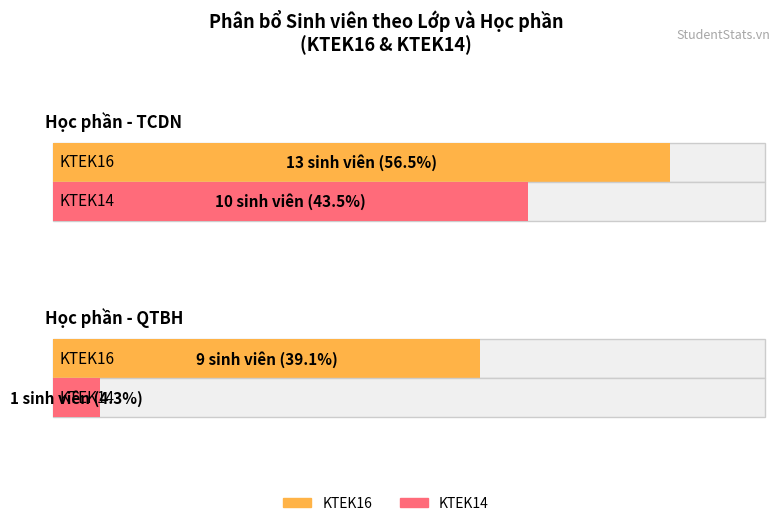

What is the difference between the highest and lowest values at KTEK16?

4